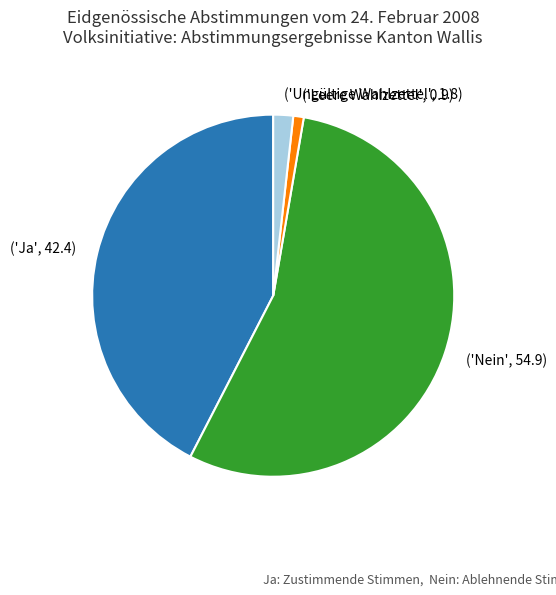

What is the ratio of the value at ('Ja', 42.4) to the value at ('Leere Wahlzettel', 0.9)?

45.5